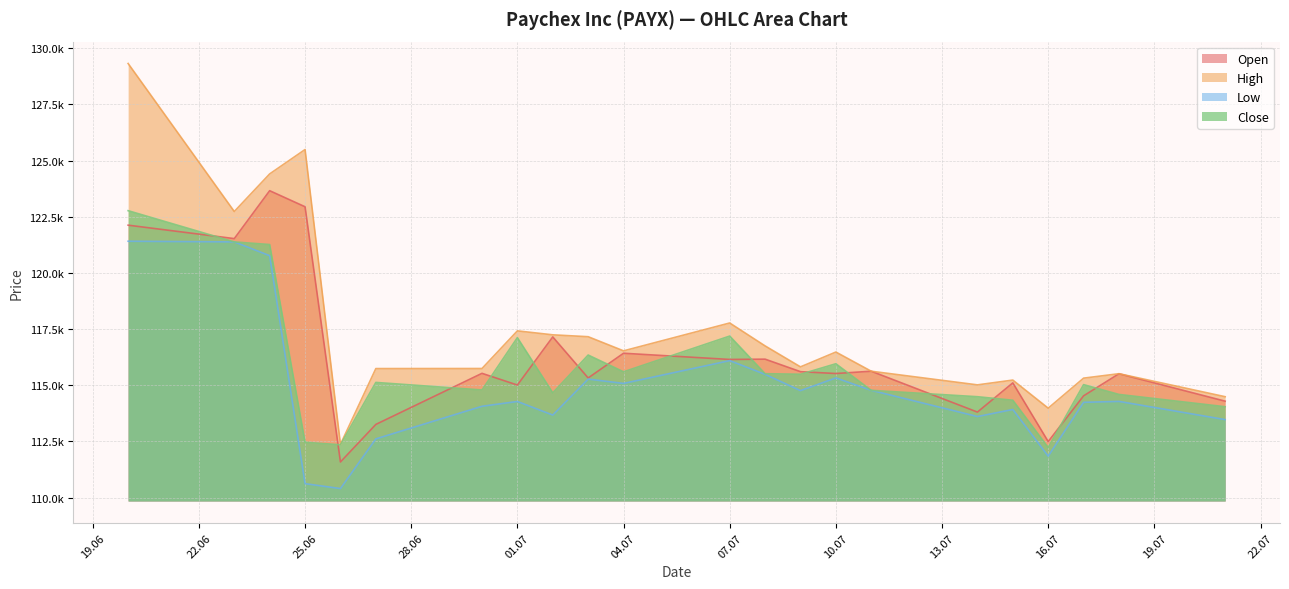

True or false: Low and Open cross at least once.

False